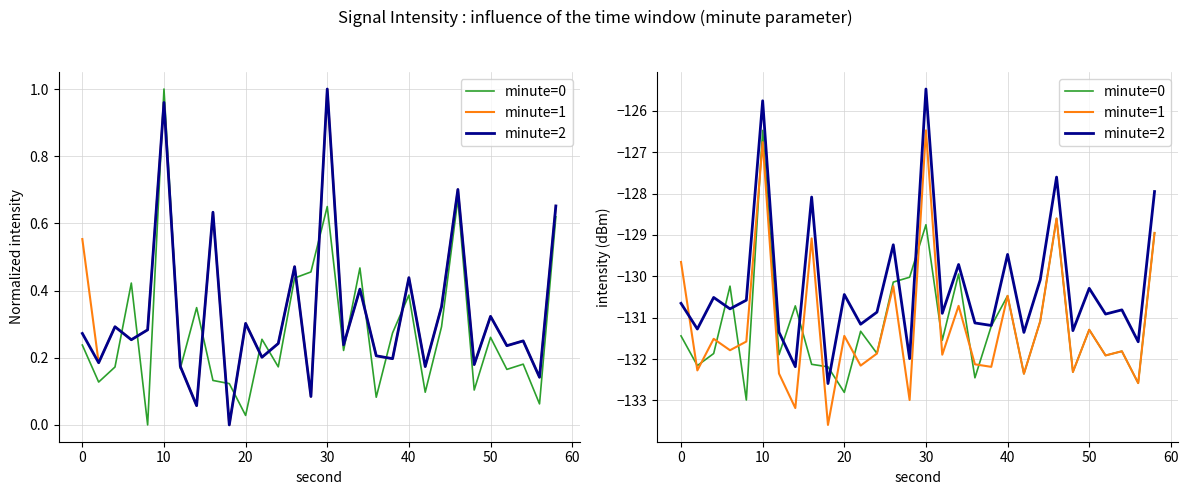

At which category does minute=2 reach its first local peak?

10